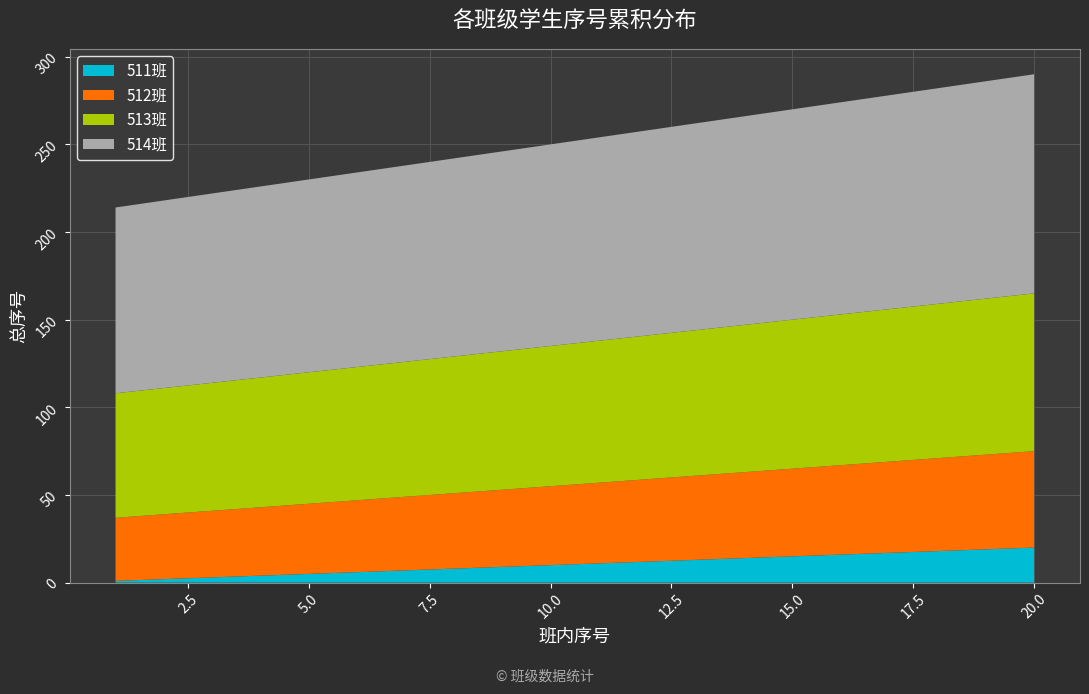

Reading right to left, extract all data points from this chart.

511班: 20=20	19=19	18=18	17=17	16=16	15=15	14=14	13=13	12=12	11=11	10=10	9=9	8=8	7=7	6=6	5=5	4=4	3=3	2=2	1=1
512班: 20=55	19=54	18=53	17=52	16=51	15=50	14=49	13=48	12=47	11=46	10=45	9=44	8=43	7=42	6=41	5=40	4=39	3=38	2=37	1=36
513班: 20=90	19=89	18=88	17=87	16=86	15=85	14=84	13=83	12=82	11=81	10=80	9=79	8=78	7=77	6=76	5=75	4=74	3=73	2=72	1=71
514班: 20=125	19=124	18=123	17=122	16=121	15=120	14=119	13=118	12=117	11=116	10=115	9=114	8=113	7=112	6=111	5=110	4=109	3=108	2=107	1=106